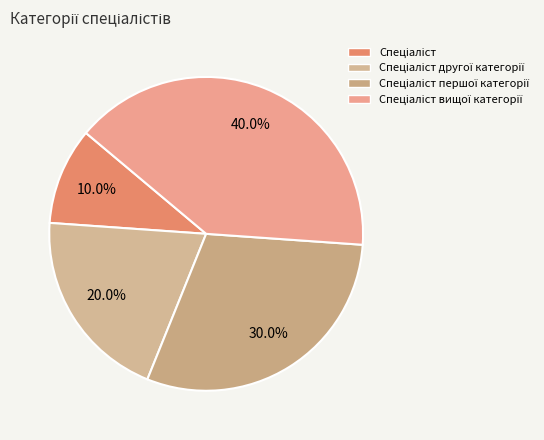

How many slices are in this pie chart?

4